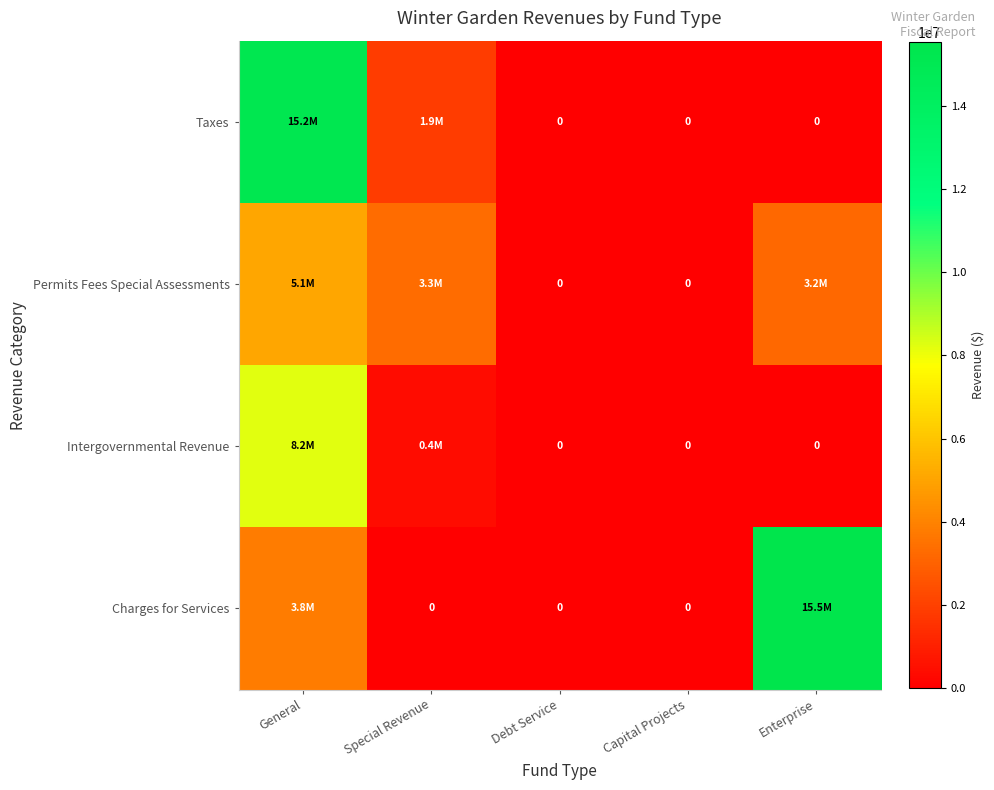

At which category is the sum across all series the highest?

General